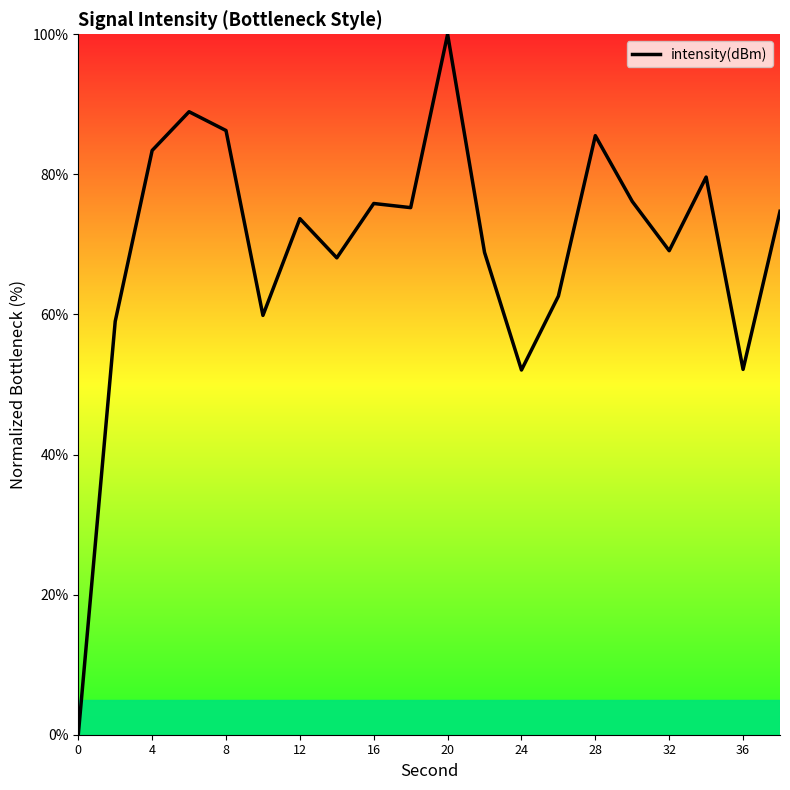

What is the maximum value shown in the chart?

100.0